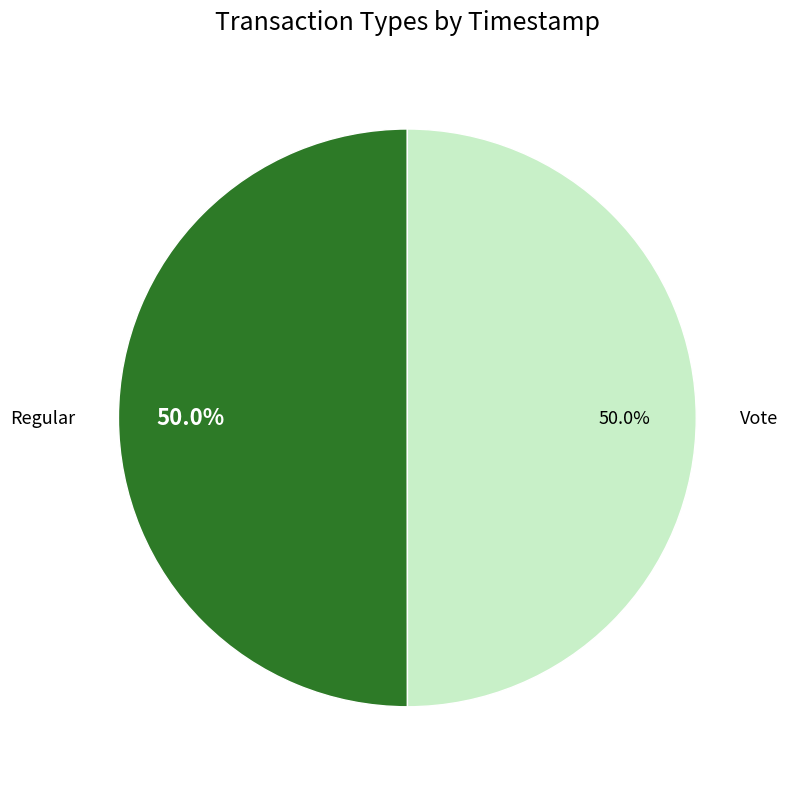

To the nearest percent, what portion does Vote represent?

50%